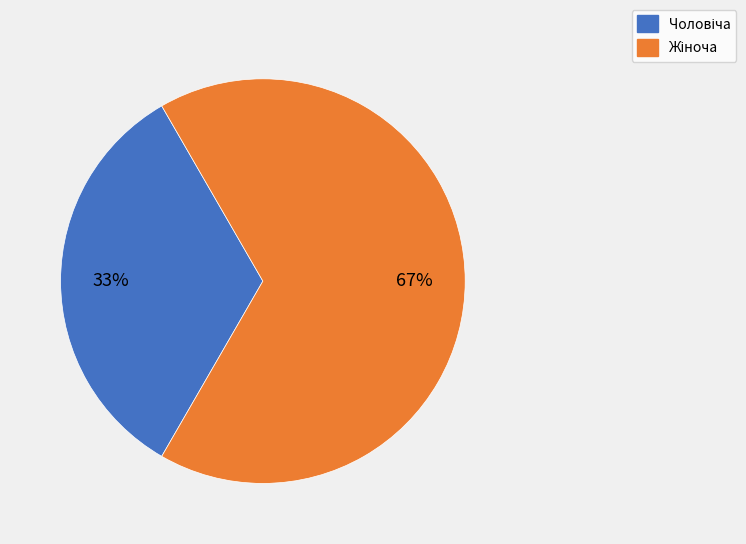

To the nearest percent, what is the average slice percentage?

50%